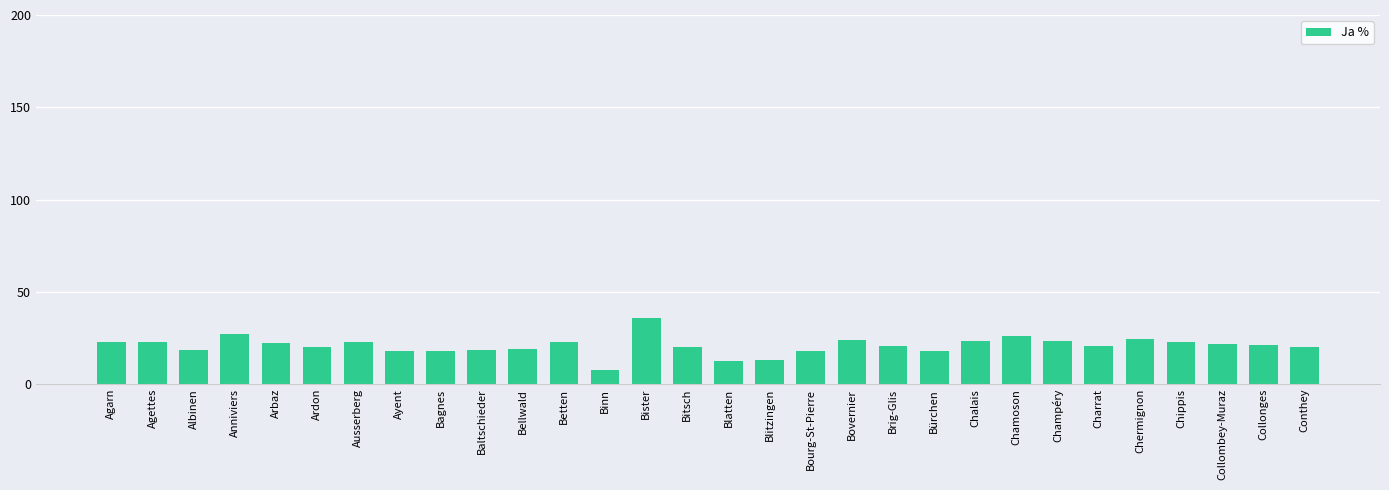

Which category has the lowest value across all series?

Binn